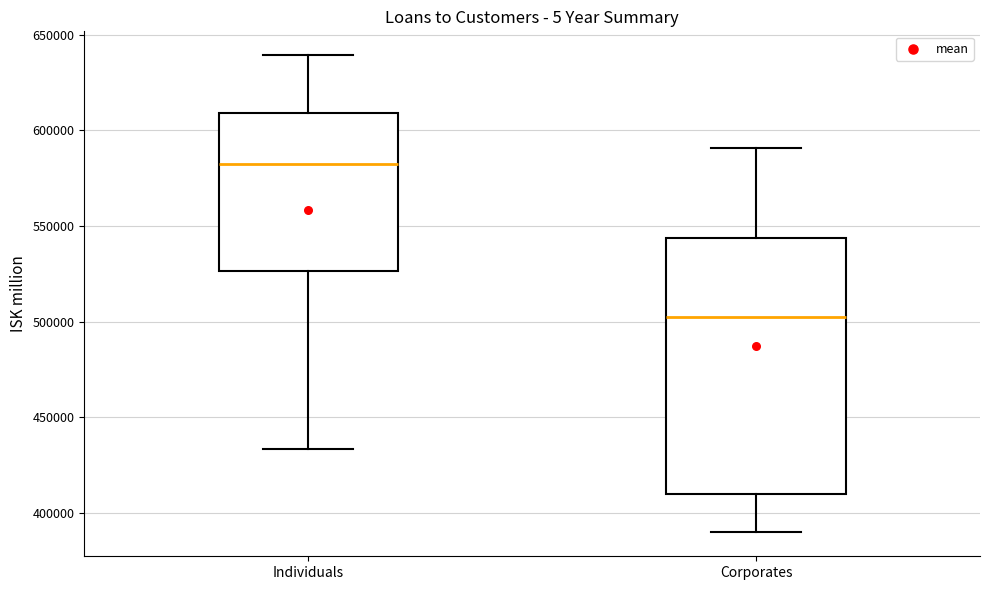

Reading left to right, read every box against the y-axis: the position of its median line, the range the box covers, and the ends of its whiskers. The values are not printed on the chart, so give them approximately, as read against the axis.

Individuals: median 580000, box 525000 to 610000, whiskers 435000 to 640000
Corporates: median 500000, box 410000 to 545000, whiskers 390000 to 590000